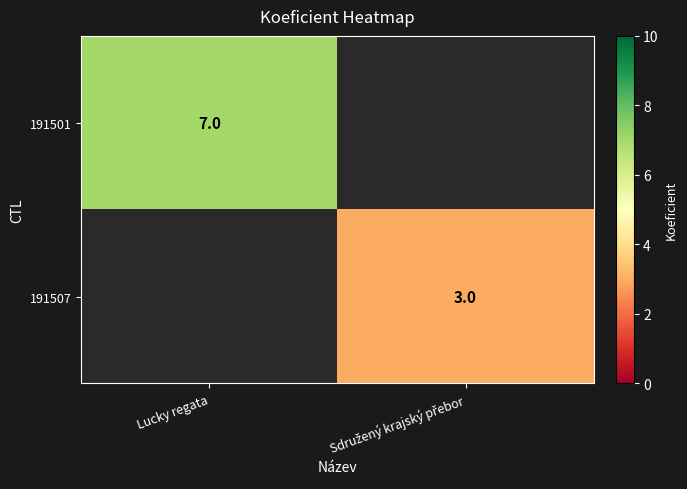

At which category does the chart reach its minimum across all series?

Sdružený krajský přebor